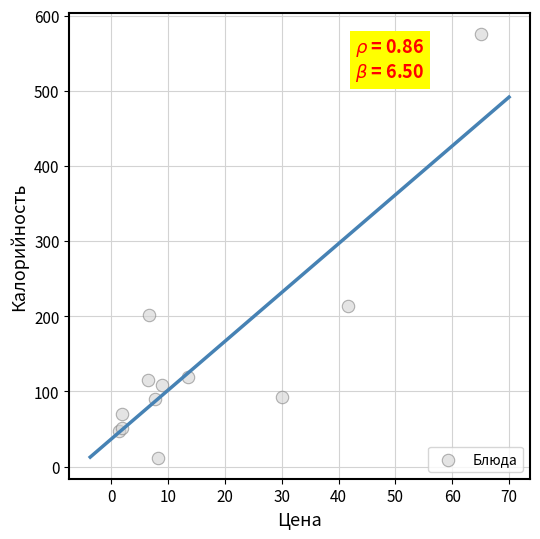

What Y value in the scatter plot is closest to 293?

214.2